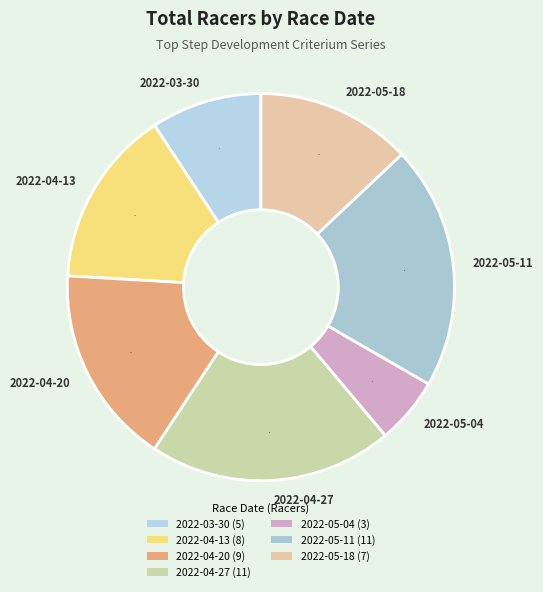

Is it true that 2022-04-20 is 17% of the pie?

True